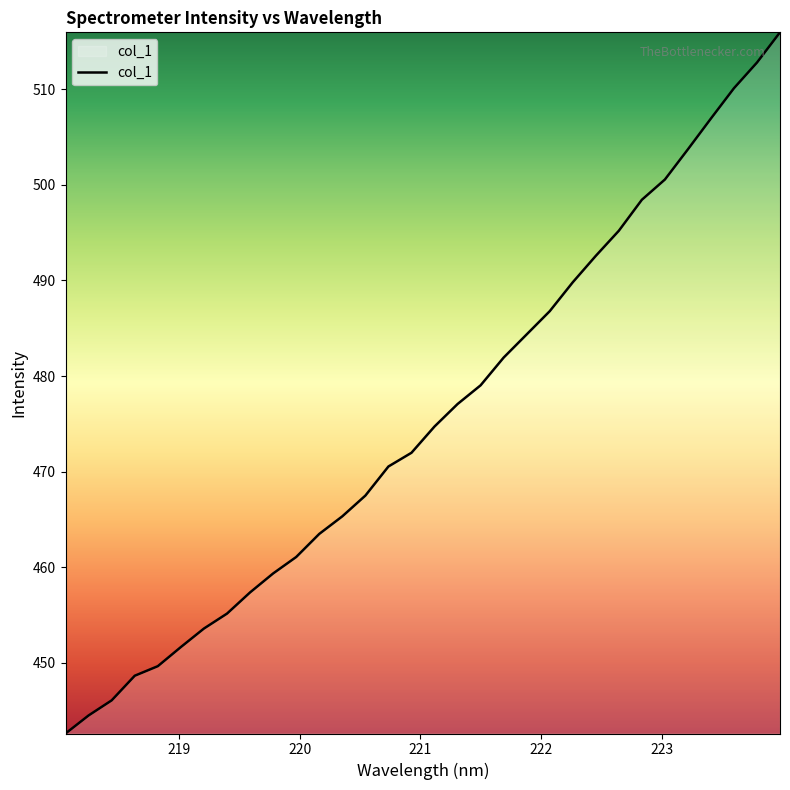

What is the difference between the maximum and minimum values?

73.3